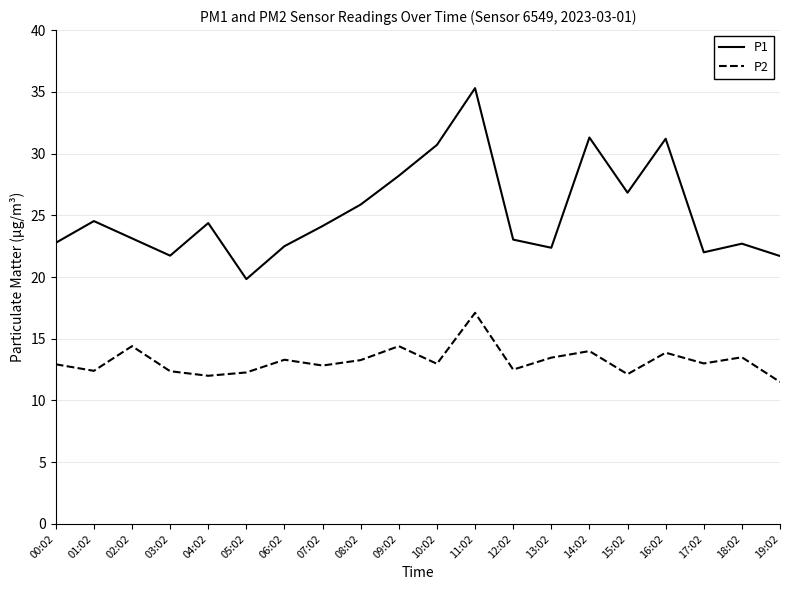

At which category does P2 reach its first local valley?

01:02